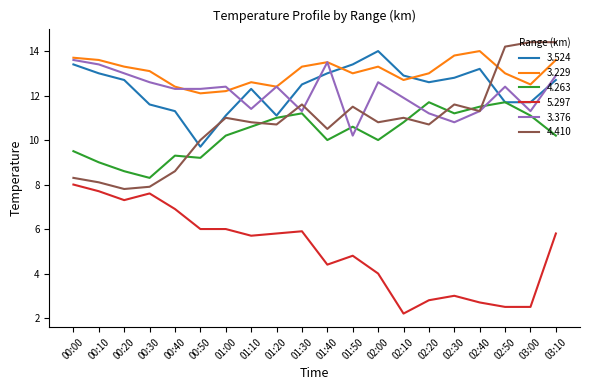

Does the chart have visible grid lines?

No